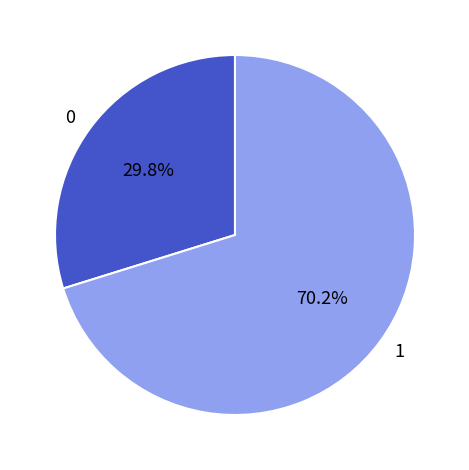

What portion of the pie excludes 0?

70.2%